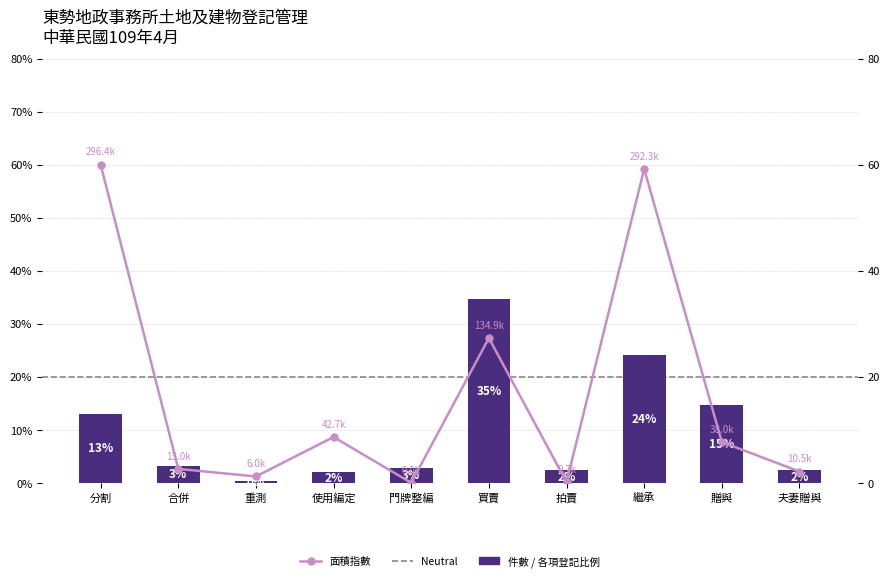

Where does the data first go above 3?

分割